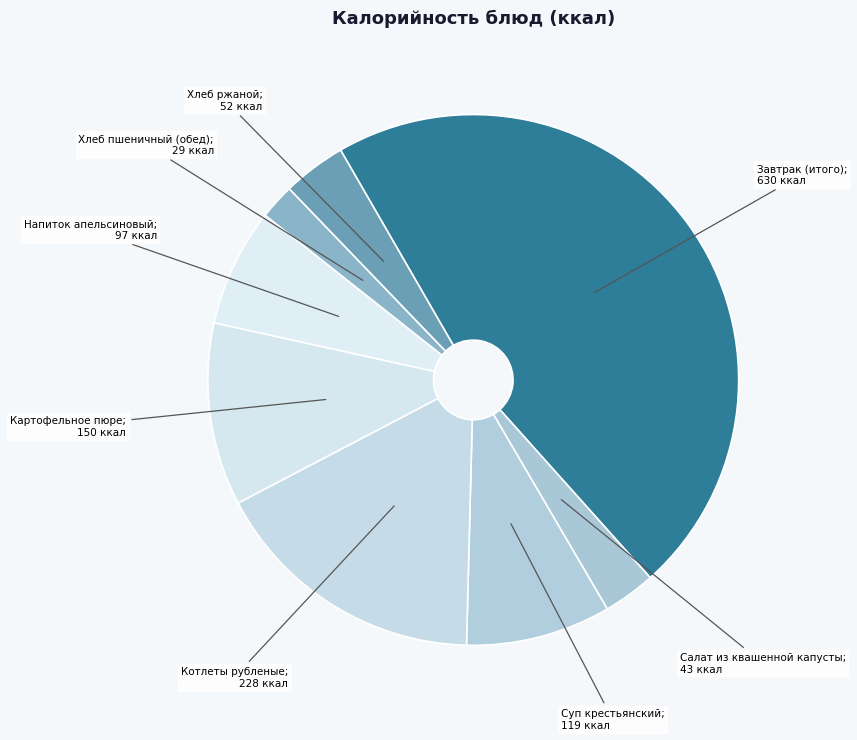

How many segments does this pie chart have?

8